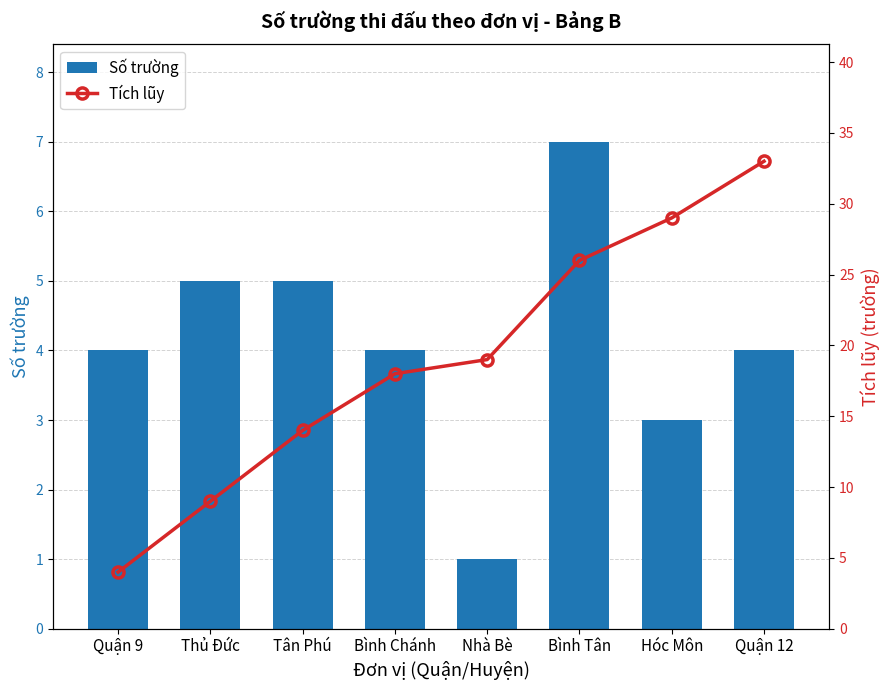

What is the maximum value shown in the chart?

33